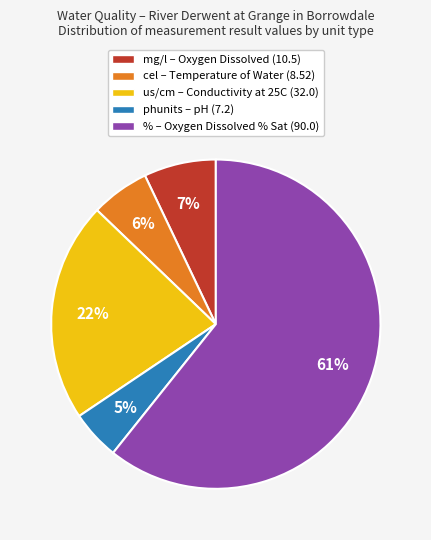

Approximately how many times larger is the value at us/cm – Conductivity at 25C (32.0) compared to phunits – pH (7.2)?

4.4